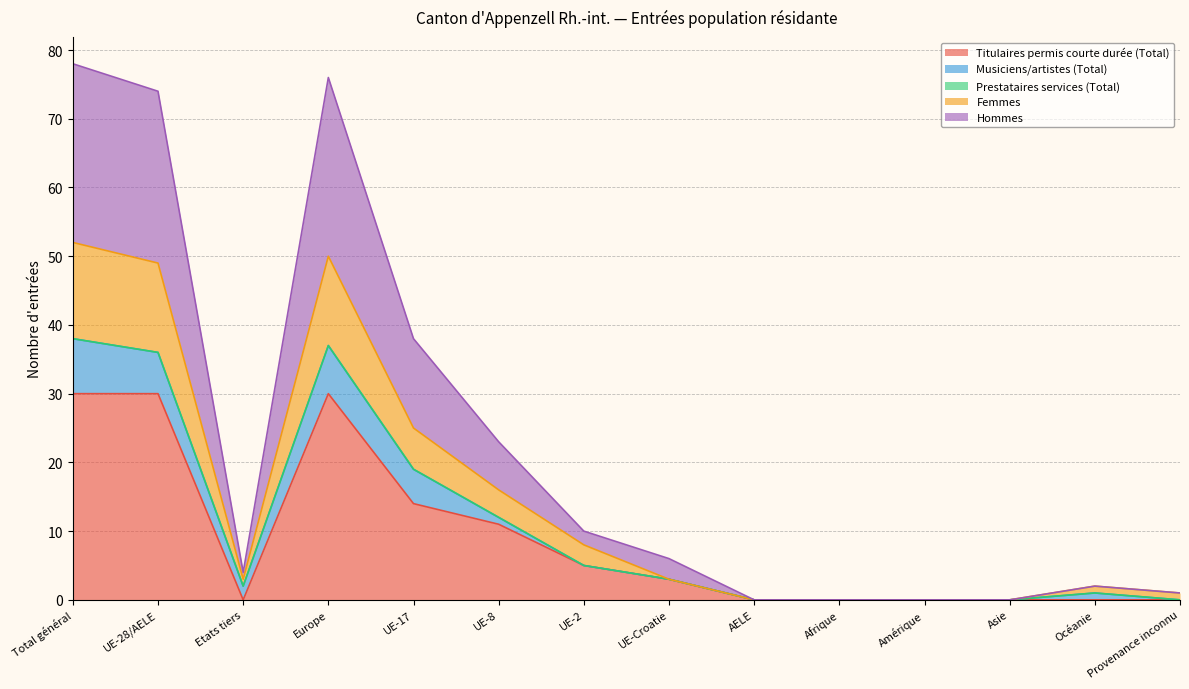

The Titulaires permis courte durée (Total) series shows 12 at Asie. True or false?

False